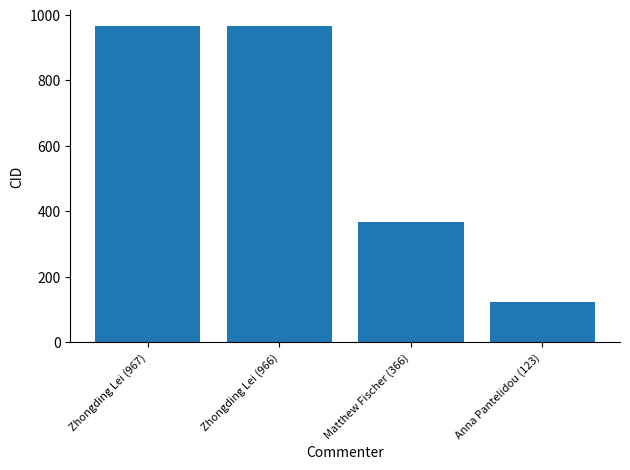

What is the minimum value shown in the chart?

123